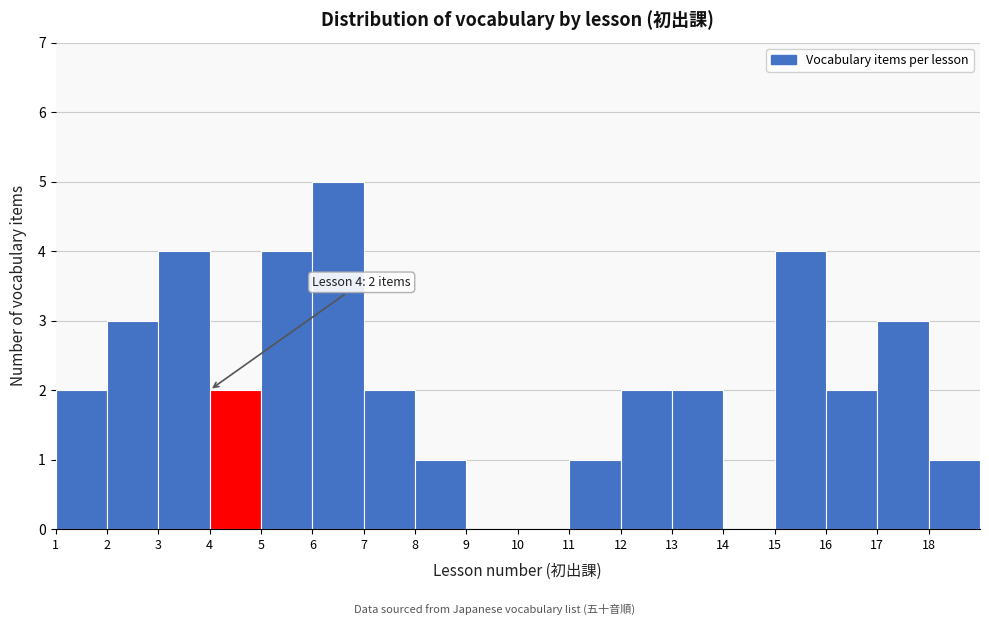

Which range on the x-axis has the tallest bar?

6 to 7